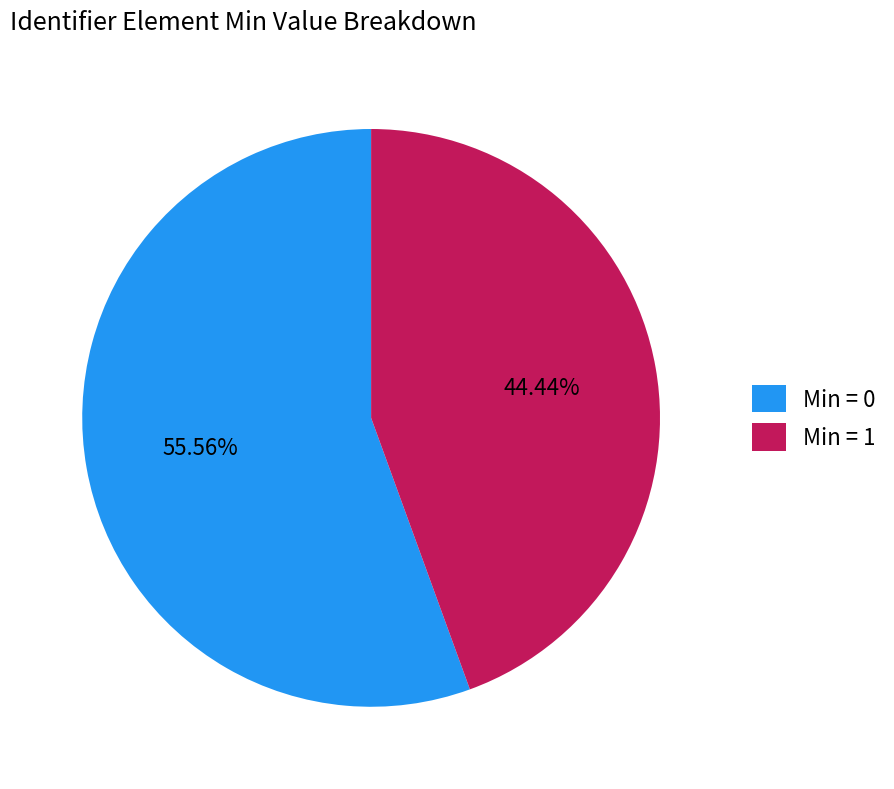

Is there a majority slice in this chart?

Yes